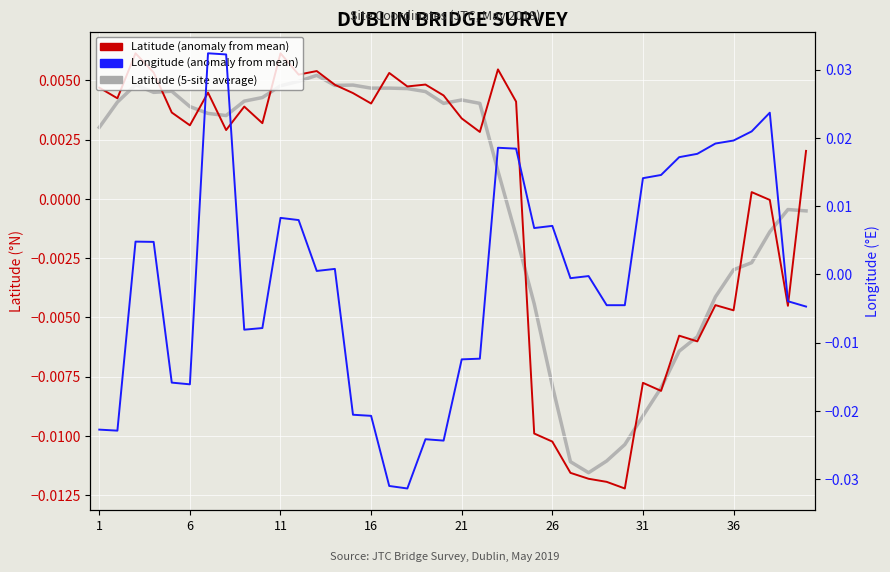

How many interior local peaks does the Longitude (anomaly from mean) series have?

9